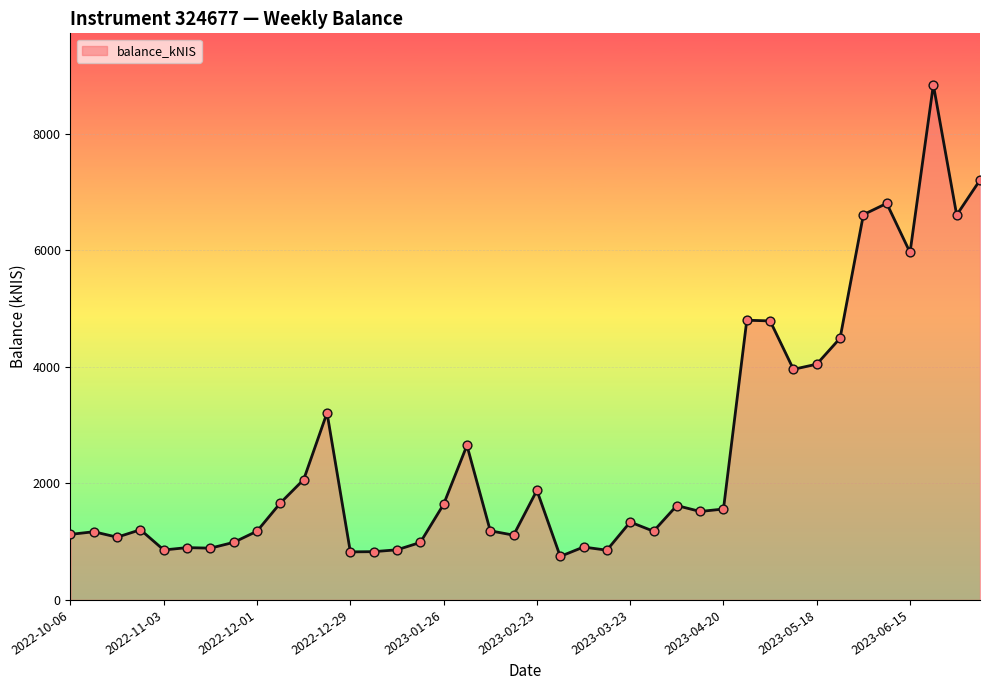

What is the greatest value displayed?

8844.4